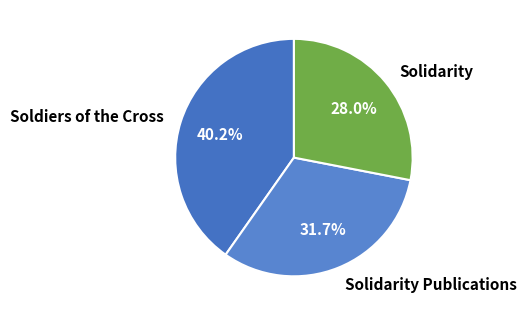

To the nearest percent, what is the average slice percentage?

33%